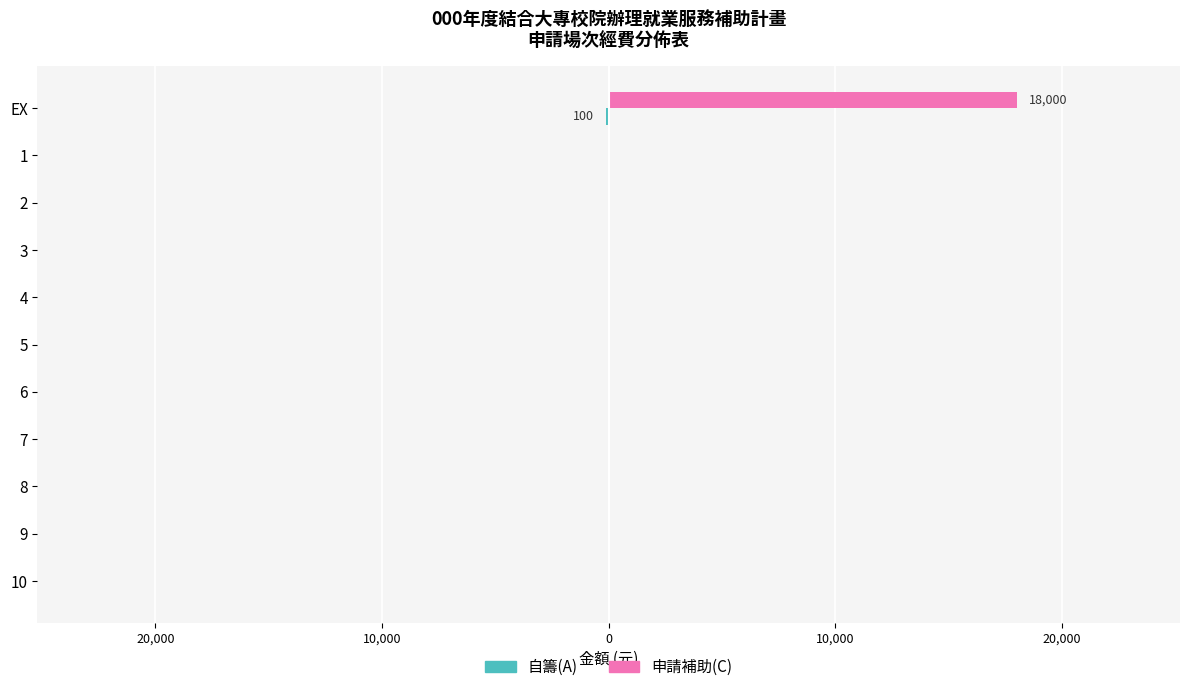

Reading left to right, list all the values displayed in this chart.

自籌(A): -100	0	0	0	0	0	0	0	0	0	0
申請補助(C): 18000	0	0	0	0	0	0	0	0	0	0